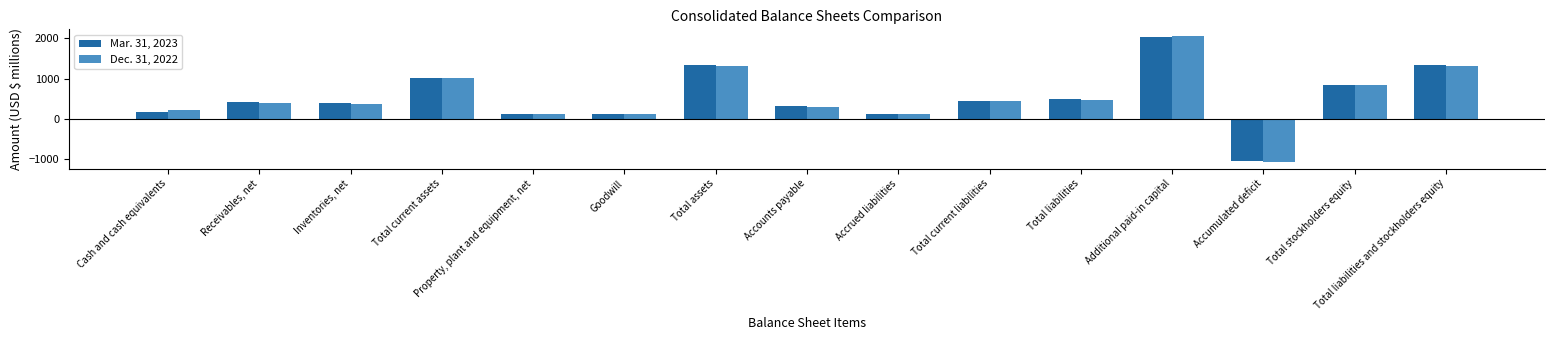

At which category is the sum across all series the highest?

Additional paid-in capital